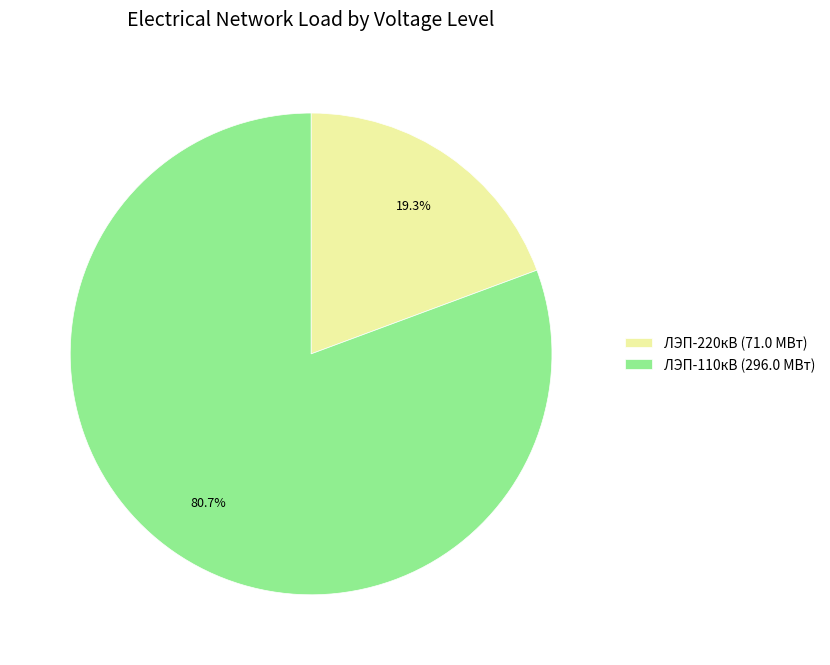

Which category accounts for the majority?

ЛЭП-110кВ (296.0 МВт)